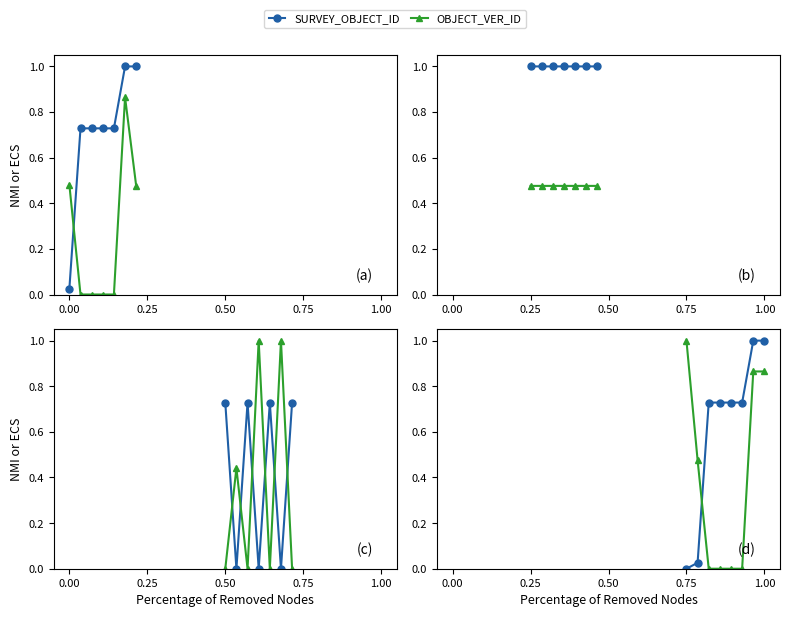

The value of OBJECT_VER_ID at 0.75 is 1.4. True or false?

False